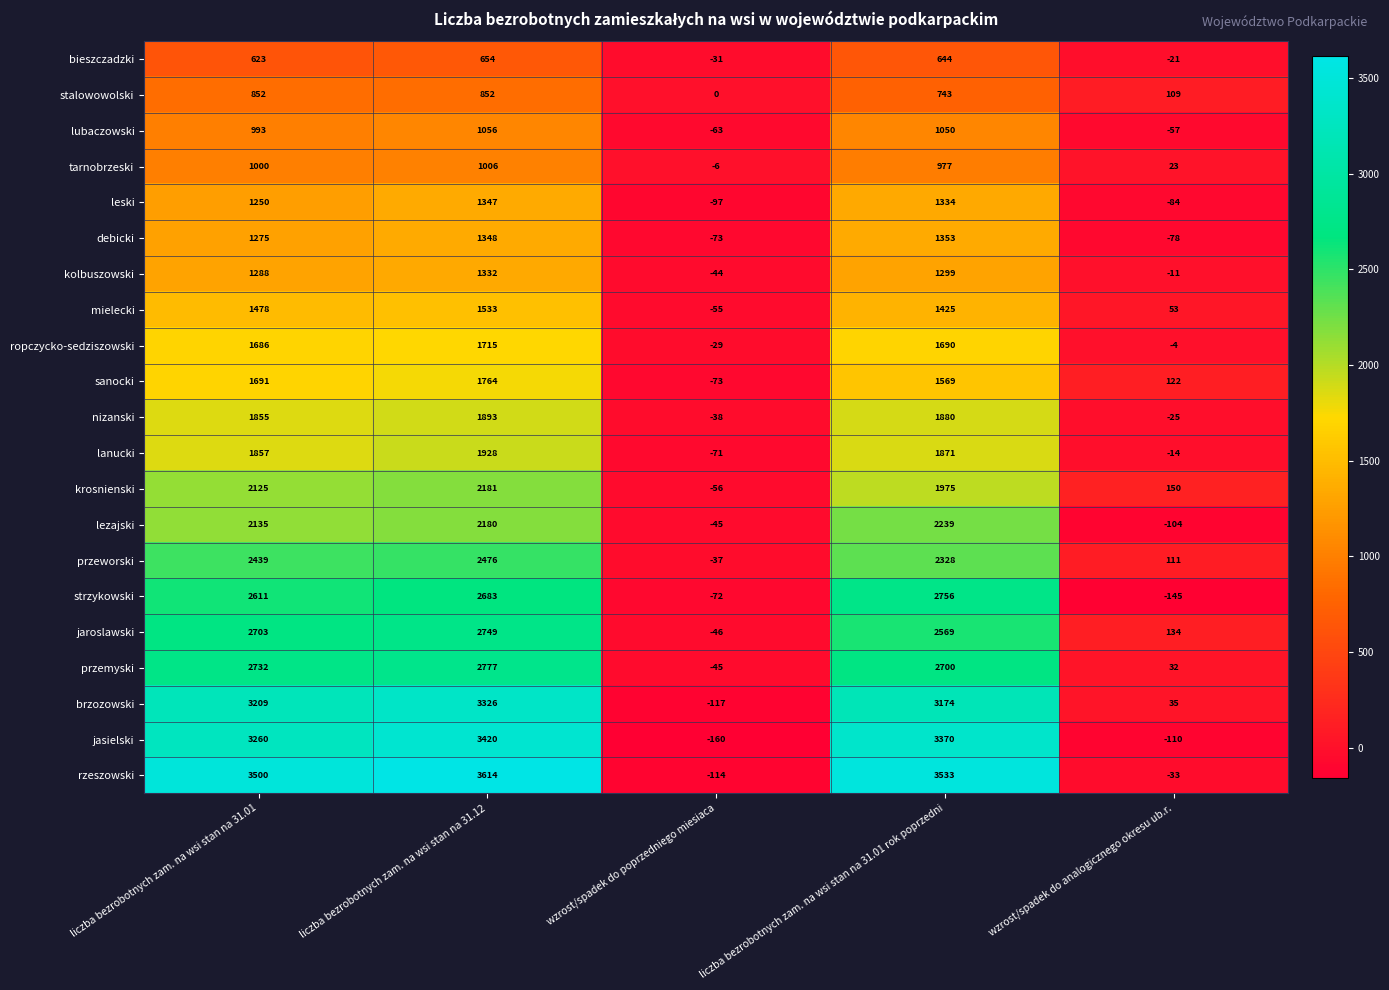

At which label is lanucki closest to 928?

liczba bezrobotnych zam. na wsi stan na 31.01